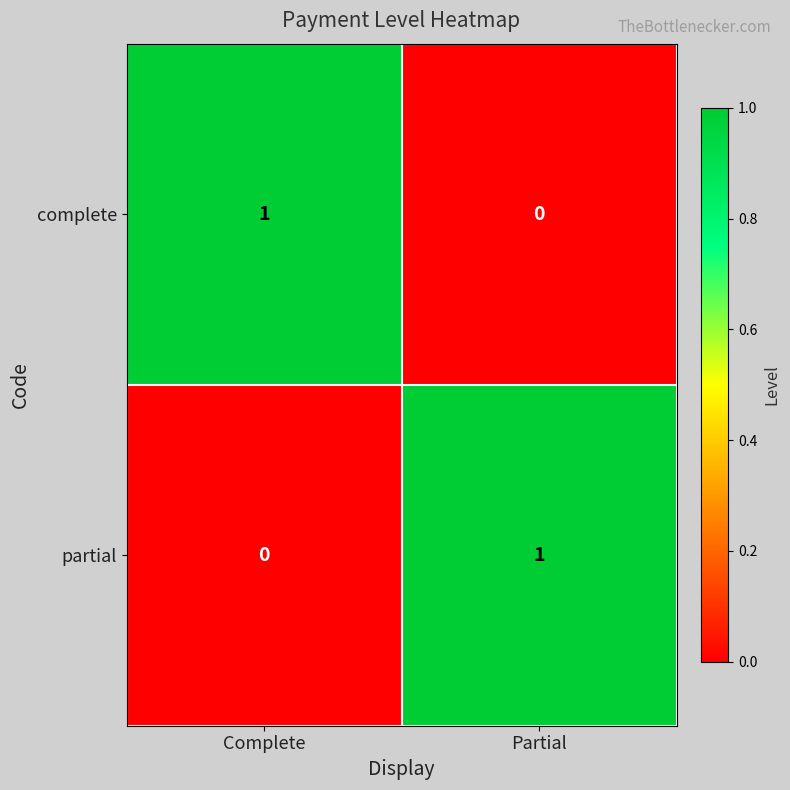

Which category has the highest value in the partial series?

Partial